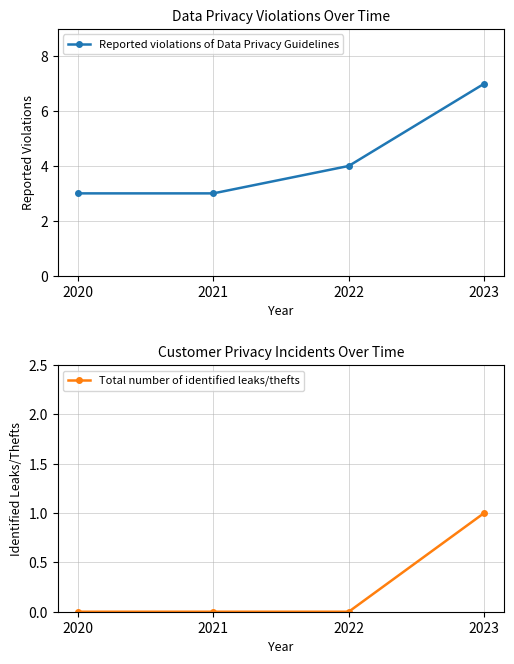

Which has a higher value, 2021 or 2022?

2022